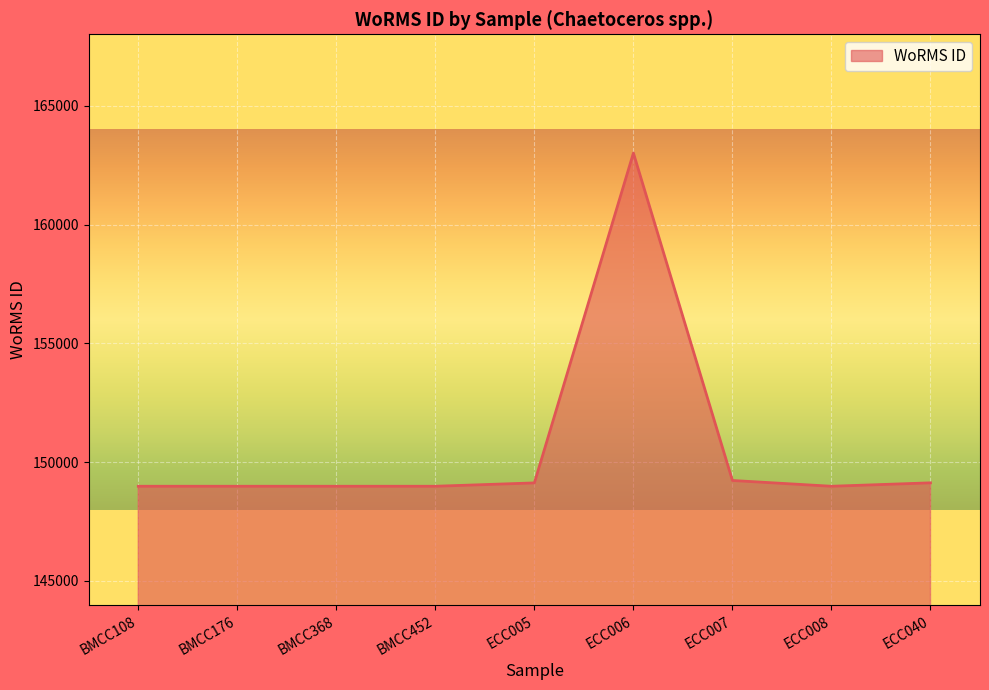

What is the difference between the maximum and minimum values?

14028